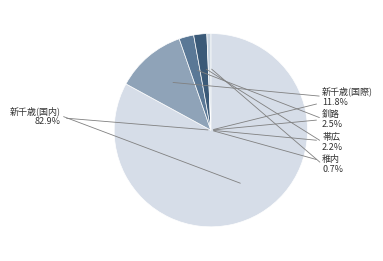

Combined, do 釧路 and 稚内 account for over 50%?

No